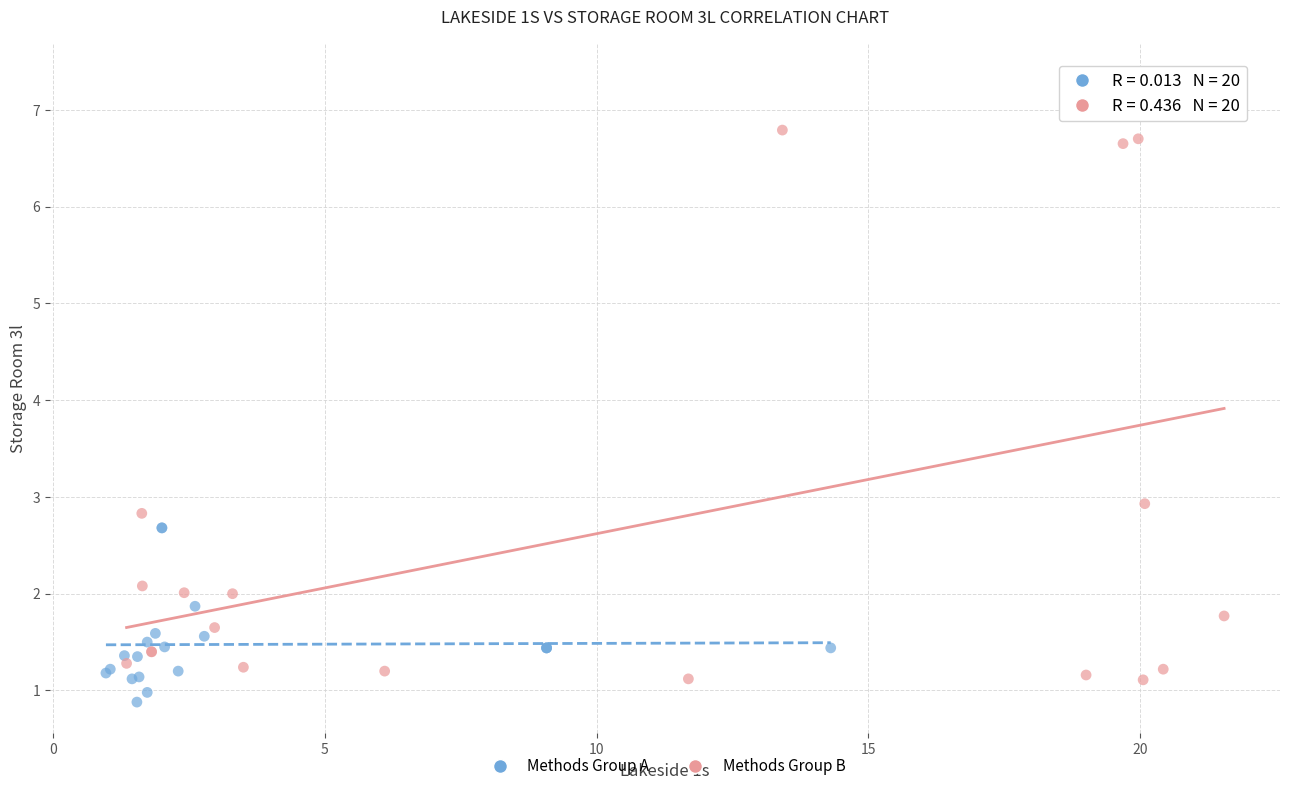

Which series has the largest Y range (max minus min)?

Methods Group B